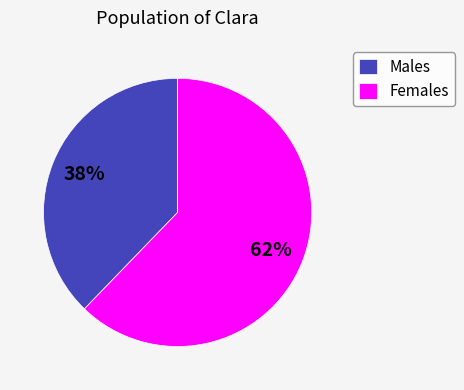

To the nearest percent, what percentage of the pie is Males?

38%